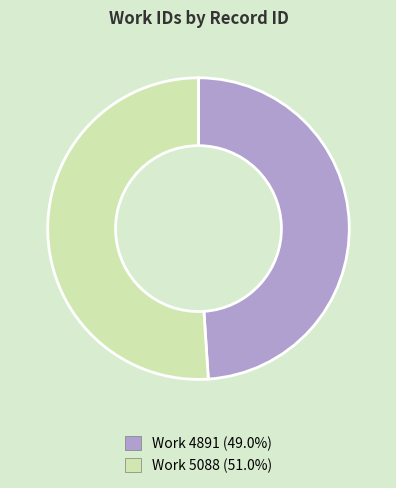

Is there any slice that represents more than half of the pie?

Yes